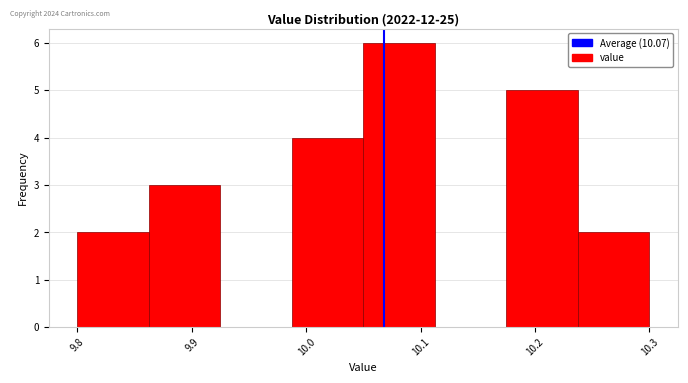

Reading left to right, list every bar in this chart as the range it spans on the x-axis followed by its height. Neither the bar edges nor the heights are printed on the chart, so give them approximately, as read against the axes.

9.80 to 9.86: 2
9.86 to 9.93: 3
9.93 to 9.99: 0
9.99 to 10.05: 4
10.05 to 10.11: 6
10.11 to 10.18: 0
10.18 to 10.24: 5
10.24 to 10.30: 2